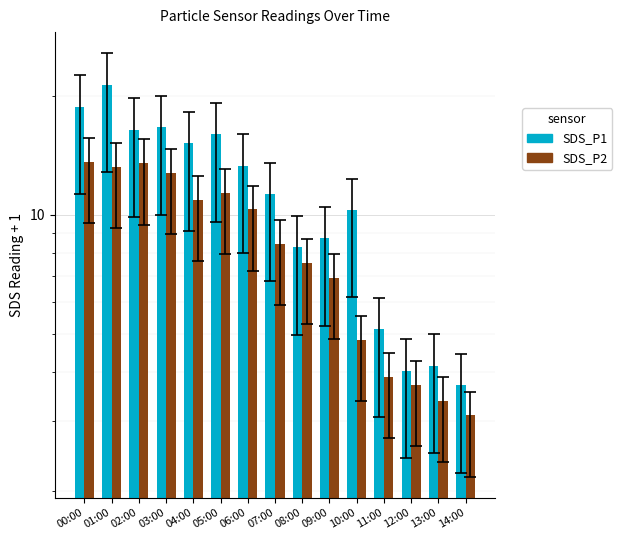

What is the average value of the SDS_P2 series?

8.5